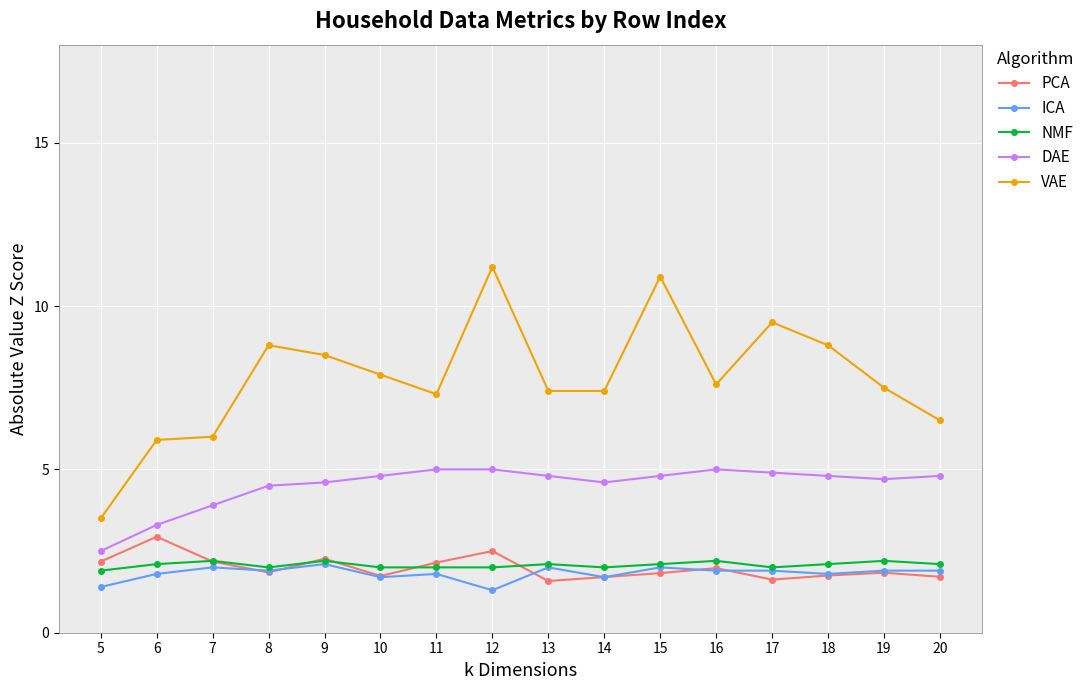

What is the total value across all series at 20?

17.0